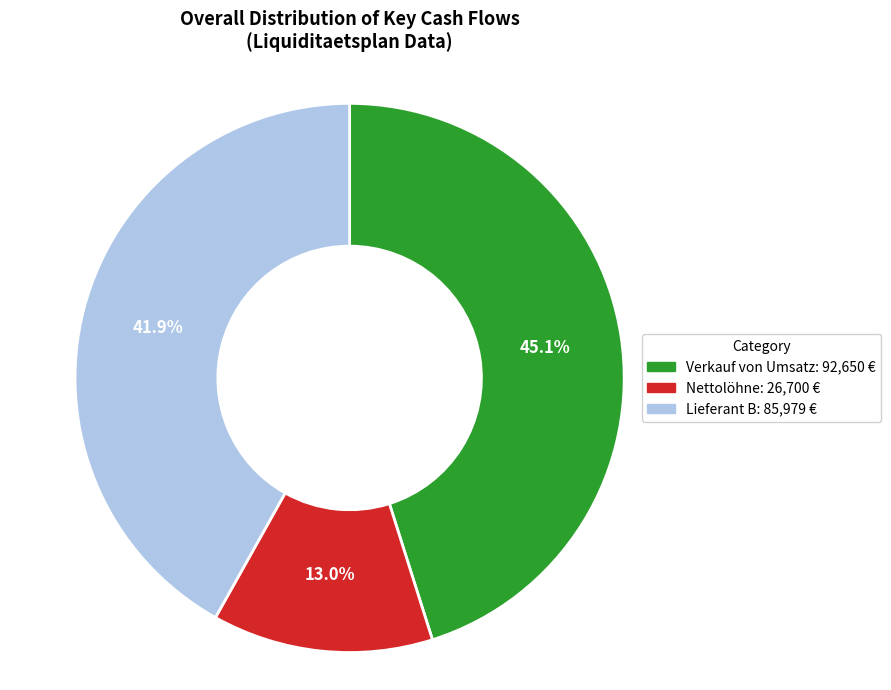

Does any single category account for the majority?

No